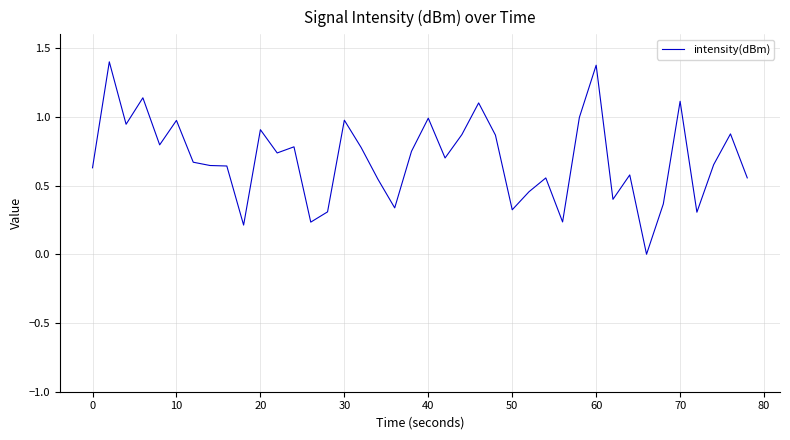

What is the greatest value displayed?

1.4